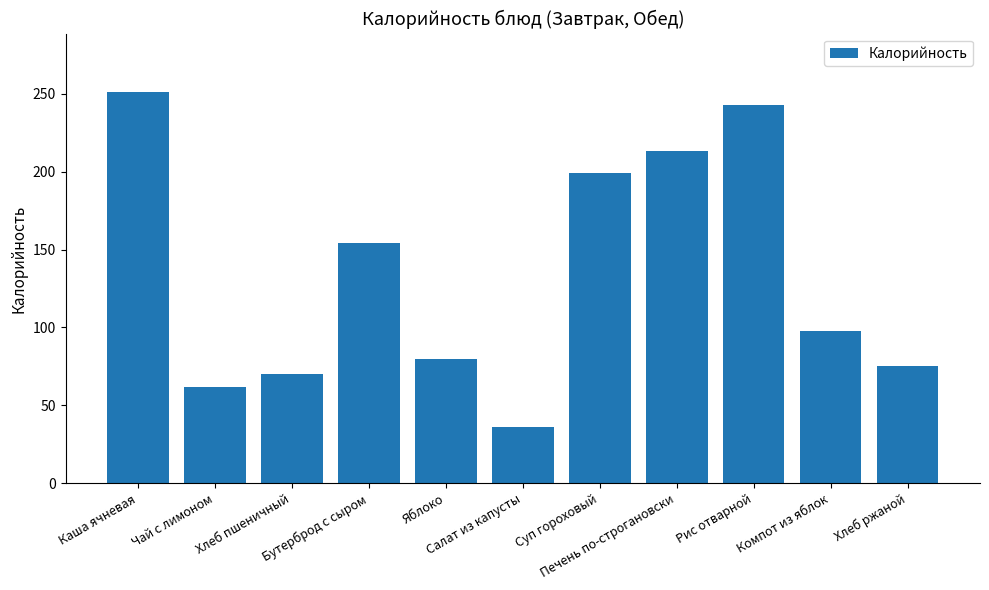

How many bars are there in total?

11